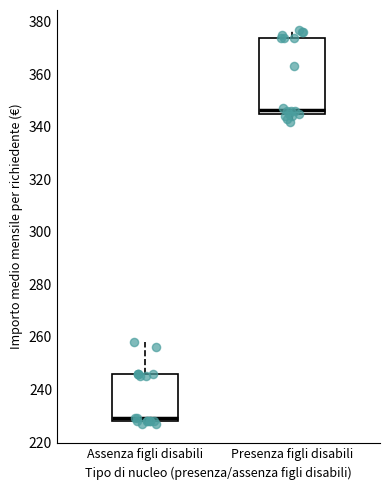

Which box's median line is the highest?

Presenza figli disabili